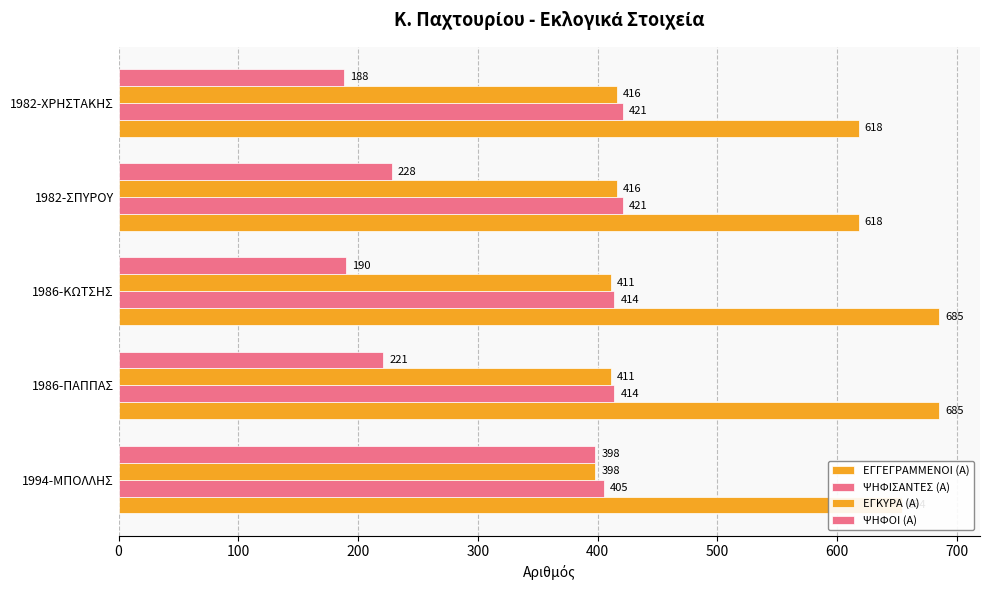

Count the number of data series in this chart.

4